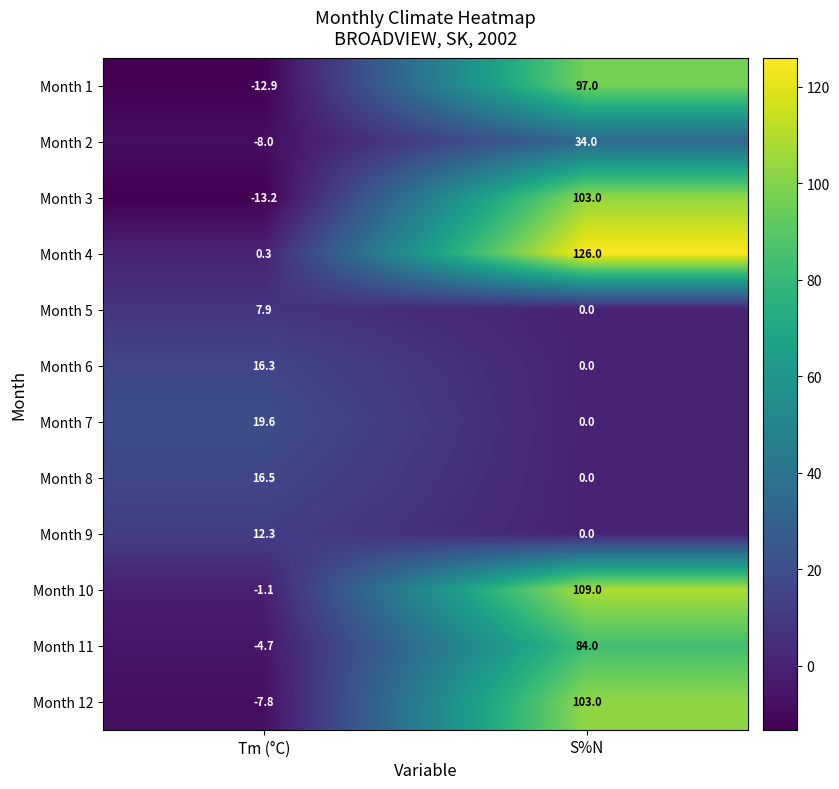

Which series has the widest spread of values?

Month 4